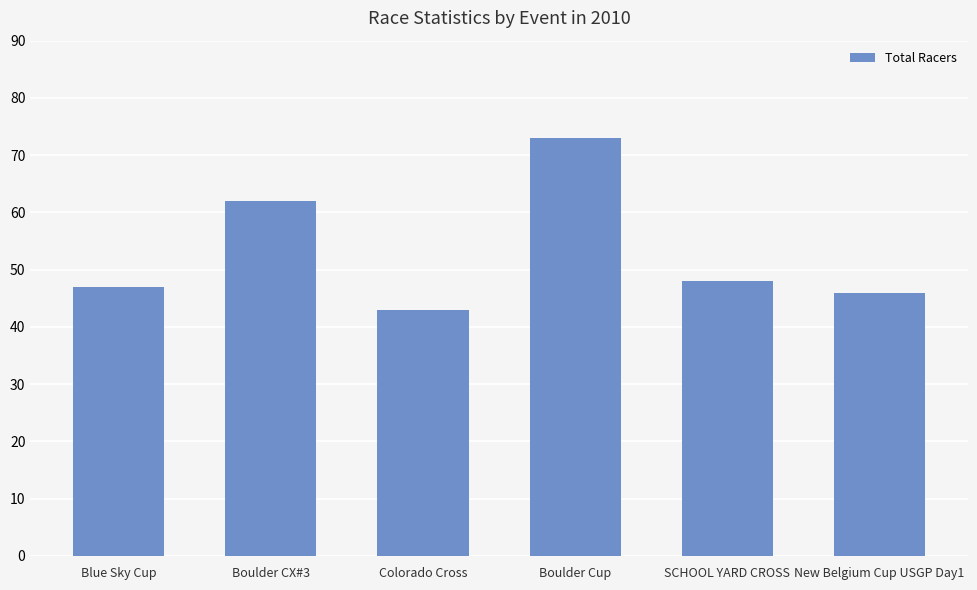

What is the difference between the maximum and minimum values?

30